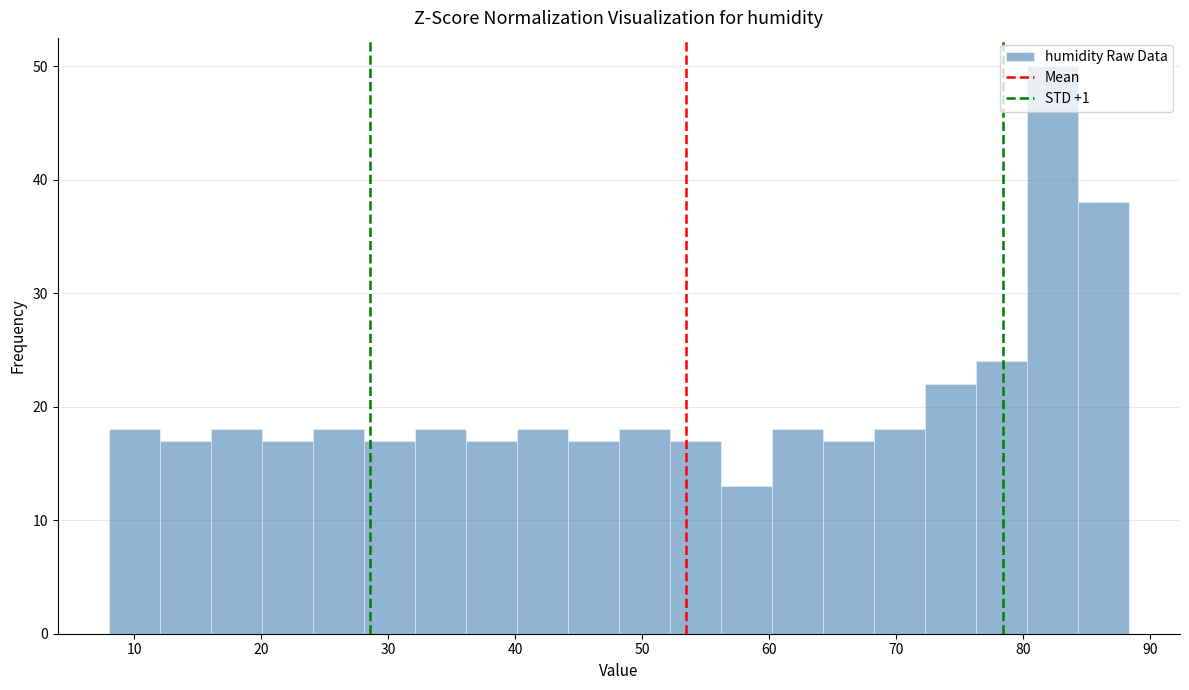

Reading left to right, list every bar in this chart as the range it spans on the x-axis followed by its height. Neither the bar edges nor the heights are printed on the chart, so give them approximately, as read against the axes.

8 to 12: 18
12 to 16: 17
16 to 20: 18
20 to 24: 17
24 to 28: 18
28 to 32: 17
32 to 36: 18
36 to 40: 17
40 to 44: 18
44 to 48: 17
48 to 52: 18
52 to 56: 17
56 to 60: 13
60 to 64: 18
64 to 68: 17
68 to 72: 18
72 to 76: 22
76 to 80: 24
80 to 84: 50
84 to 88: 38